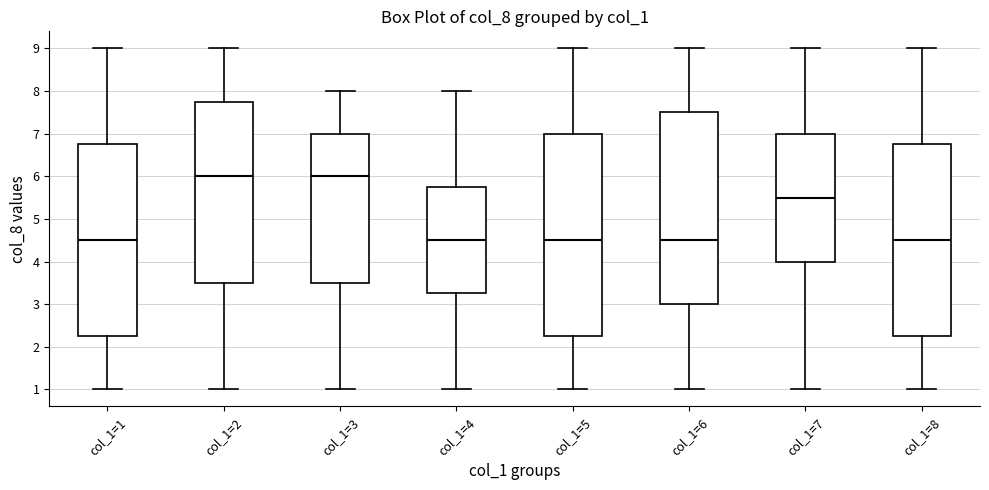

Which box is the tallest, from its lower edge to its upper edge?

col_1=5